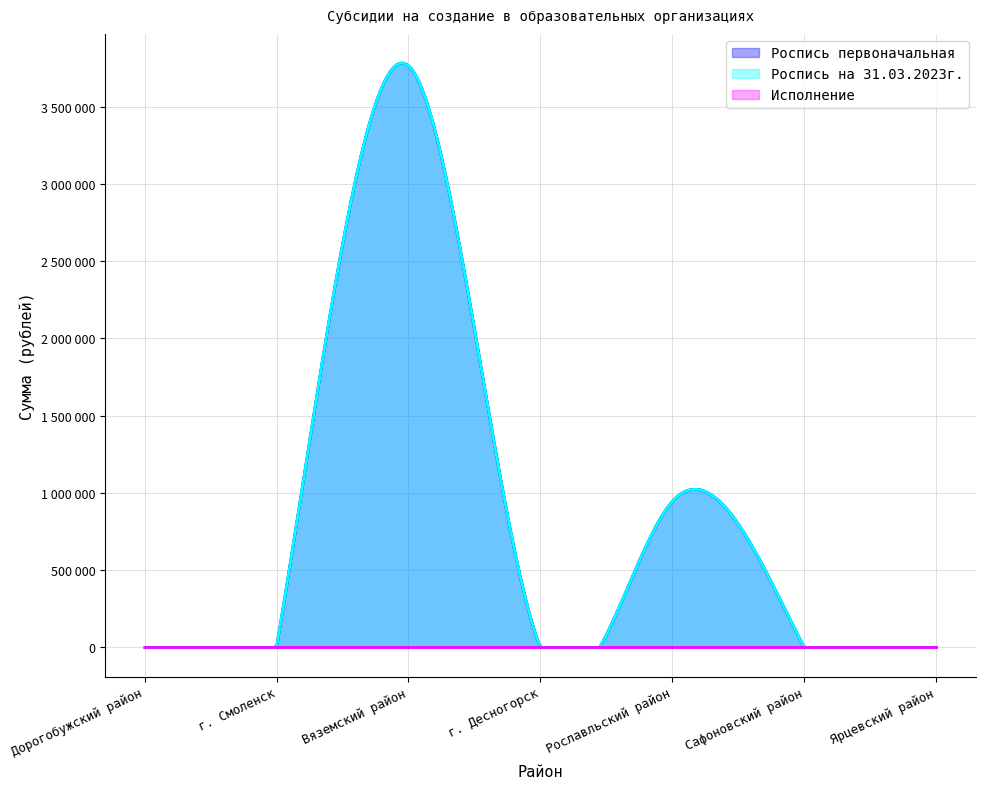

Rank the series by their maximum value, from lowest to highest.

Исполнение, Роспись первоначальная, Роспись на 31.03.2023г.